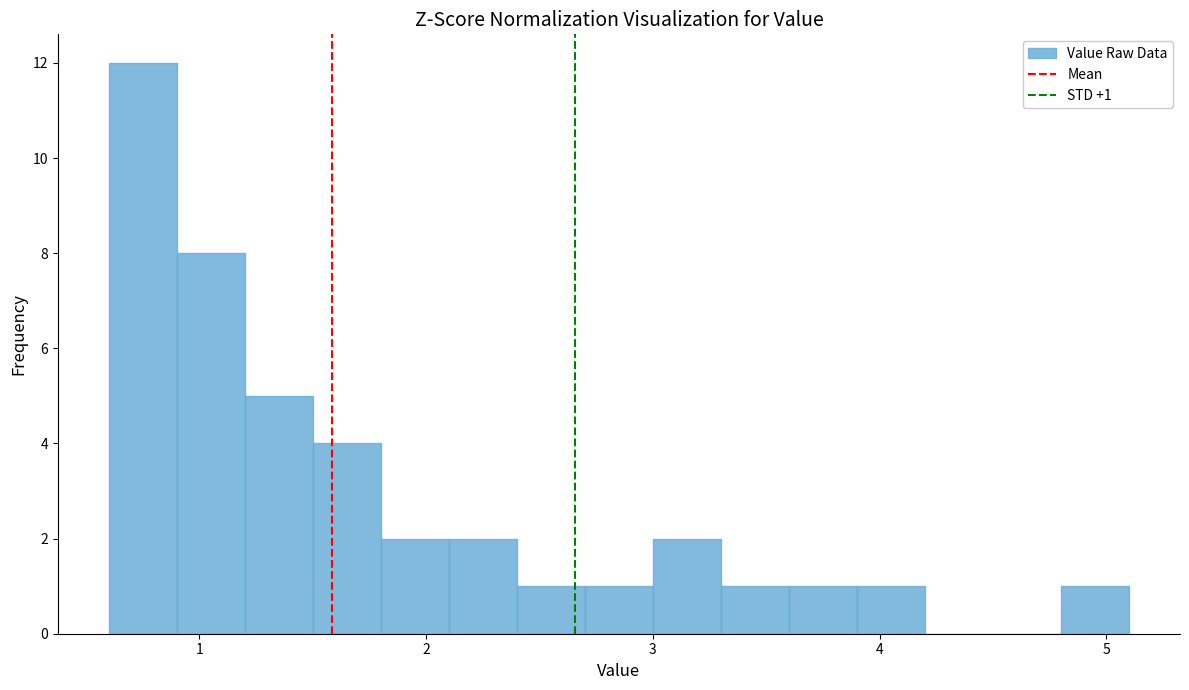

Read against the x-axis, roughly where is the centre of the tallest bar?

0.8